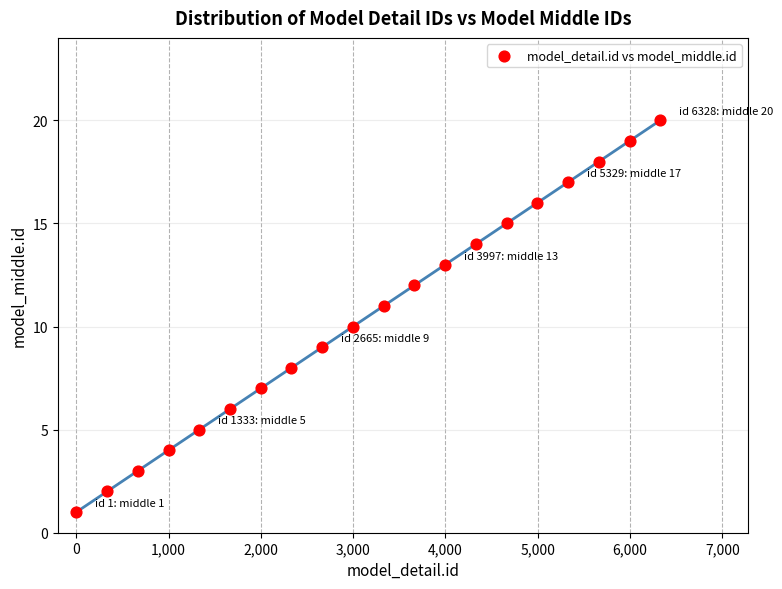

What is the range of X values (max minus min)?

6327